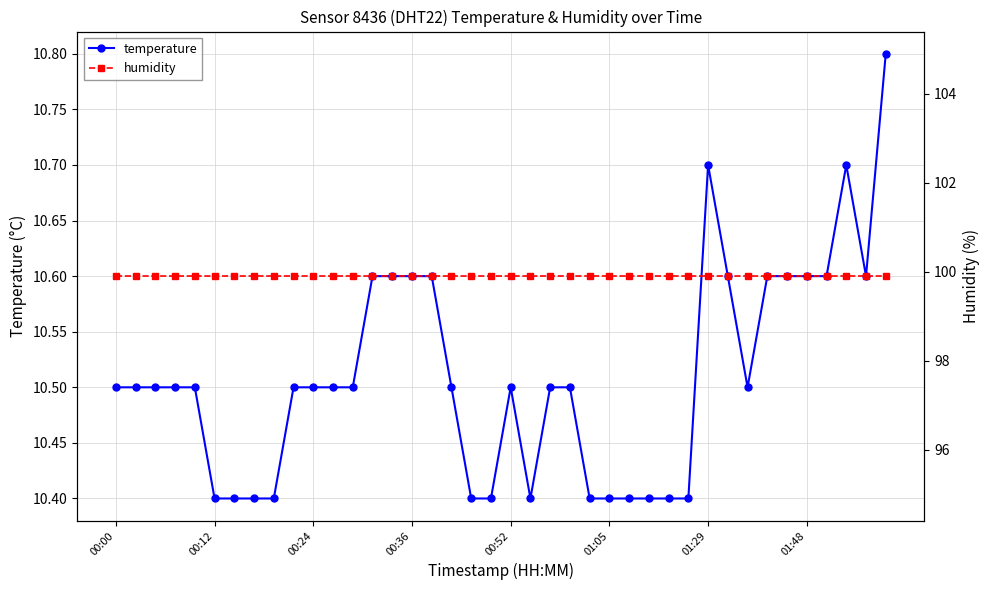

What is the label of the 28th point from the right?

12